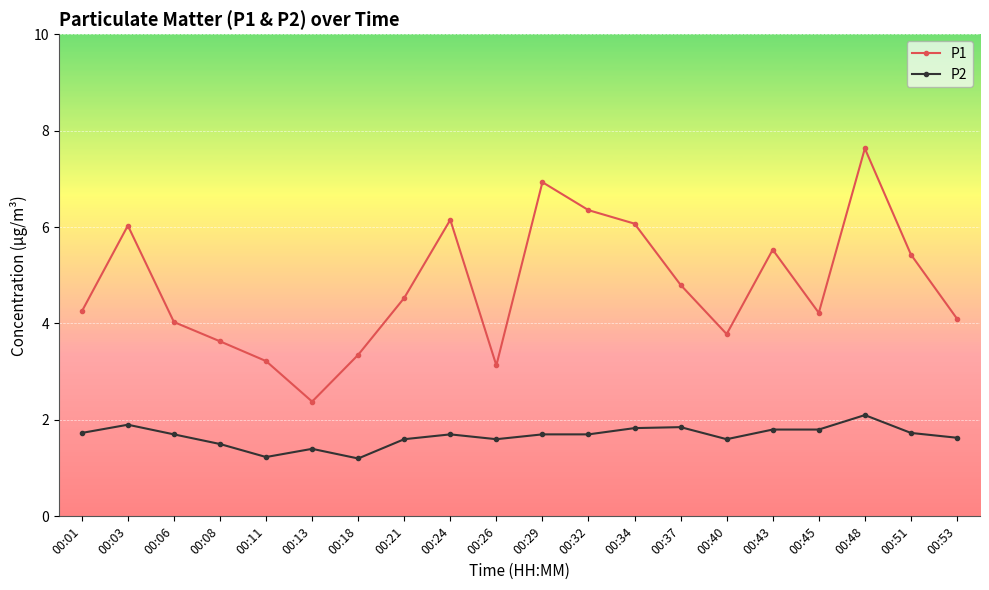

Which series has the widest spread of values?

P1